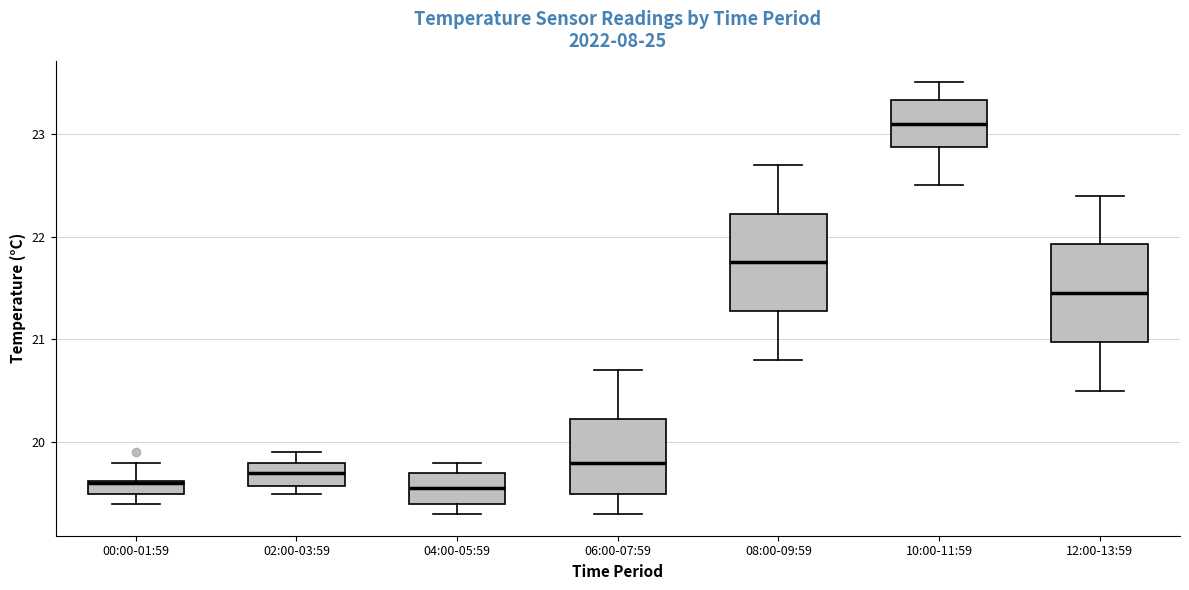

Which box's median line is the highest?

10:00-11:59